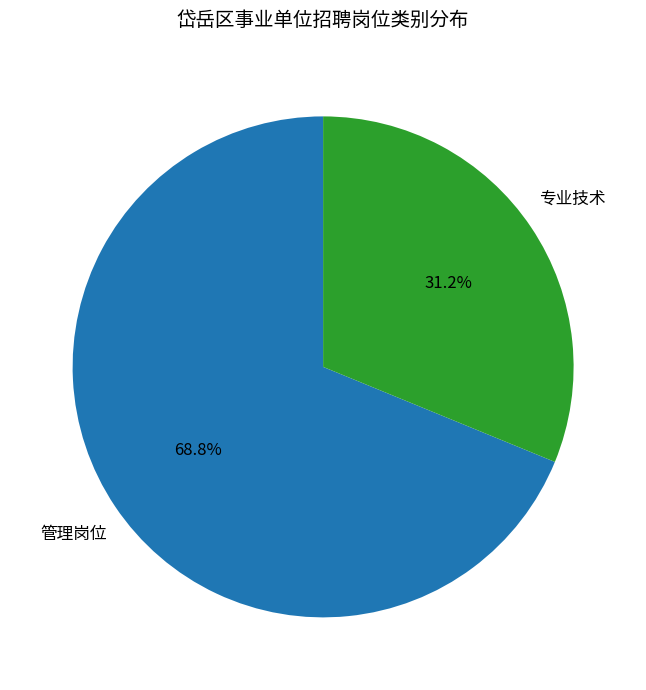

Which category accounts for the majority?

管理岗位